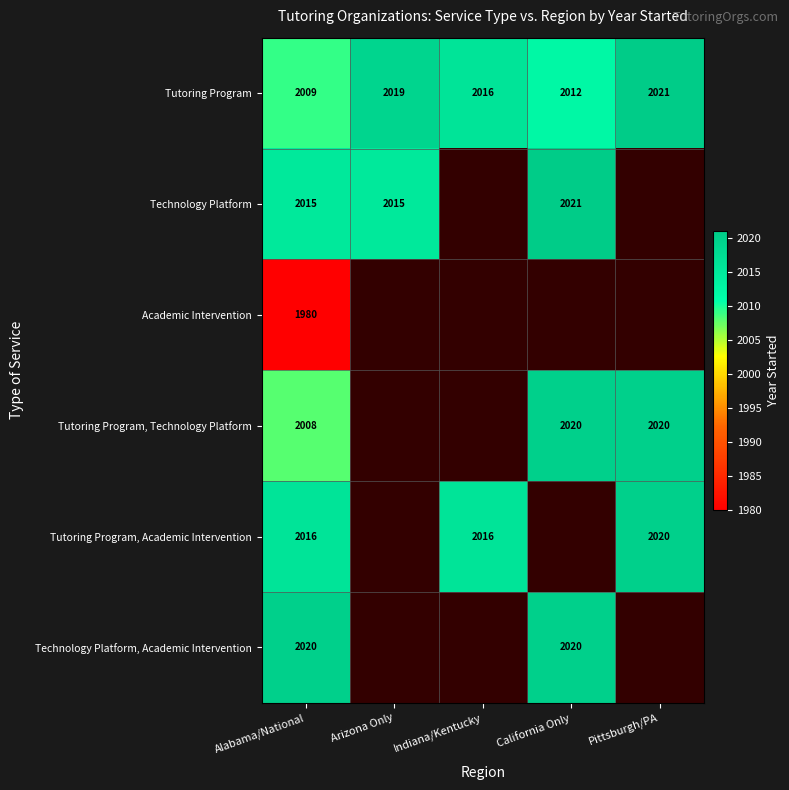

Is it true that Technology Platform equals 3502 at Alabama/National?

False